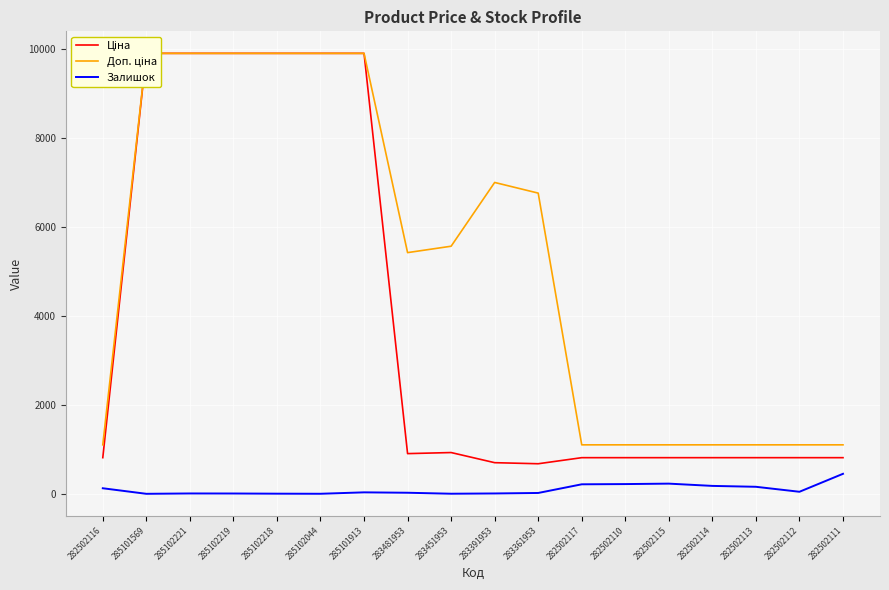

What is the value of the Доп. ціна point at the 3rd from the left?

9908.5